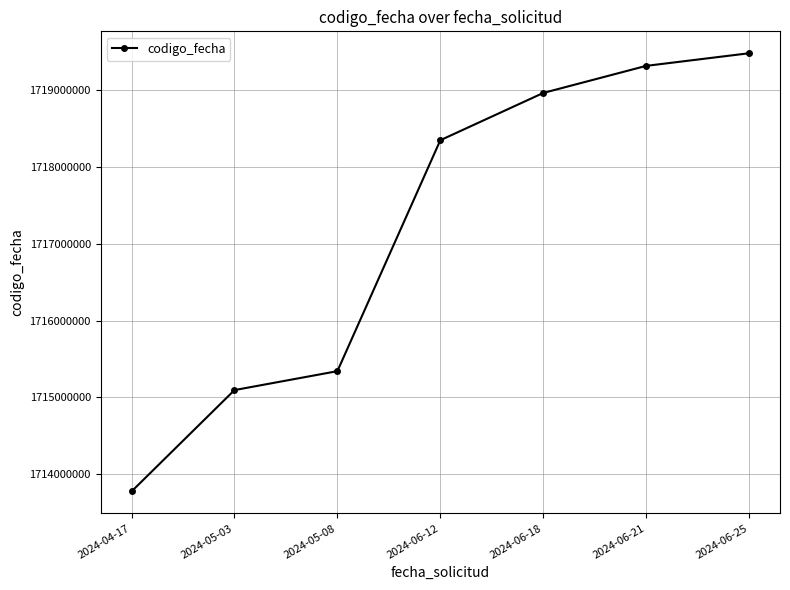

True or false: there are more than 2 points higher than both neighbors.

False